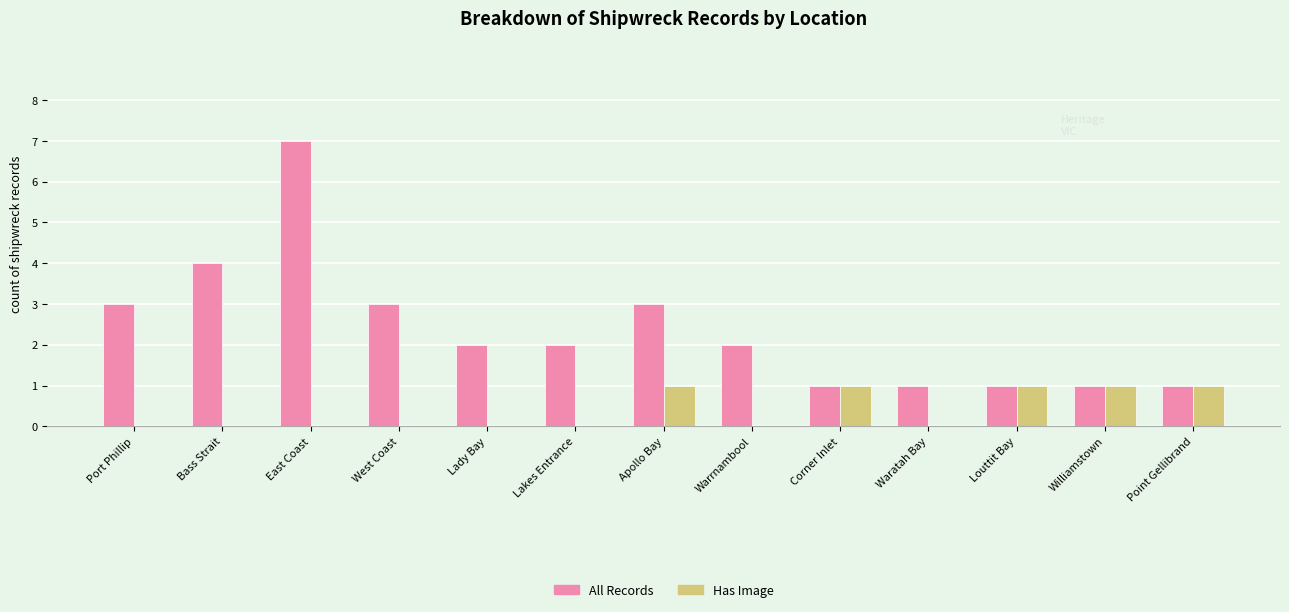

How many Has Image values are between 0 and 1?

13